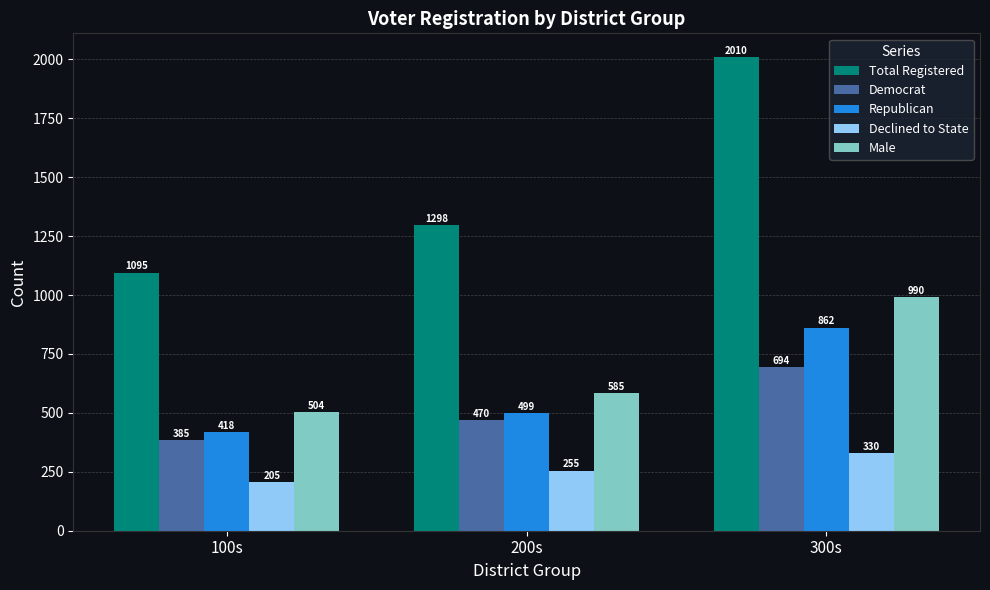

How many categories are shown in the chart?

3